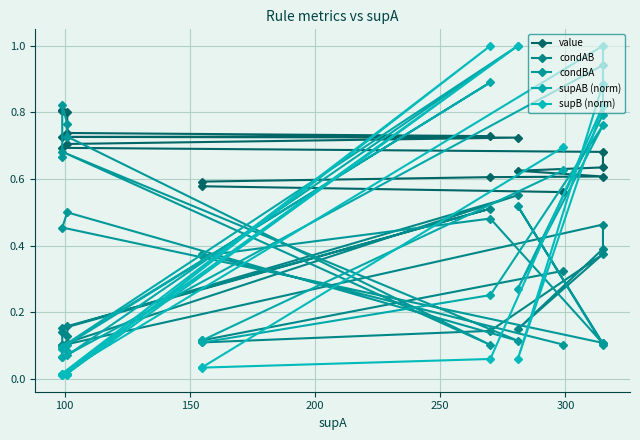

Count the number of categories in the chart.

17